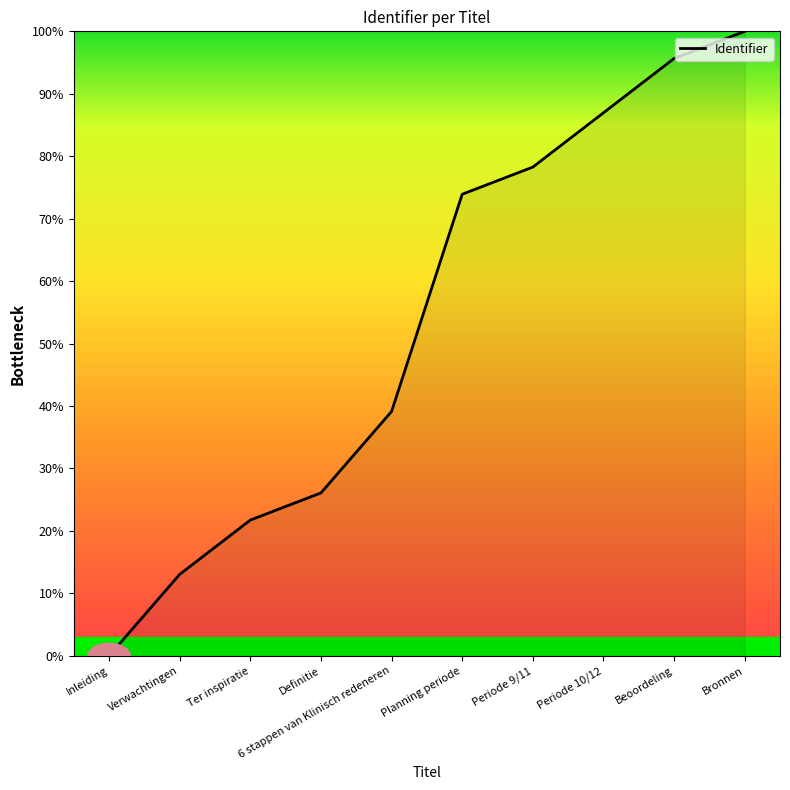

List the labels in order of value, largest first.

Bronnen, Beoordeling, Periode 10/12, Periode 9/11, Planning periode, 6 stappen van Klinisch redeneren, Definitie, Ter inspiratie, Verwachtingen, Inleiding